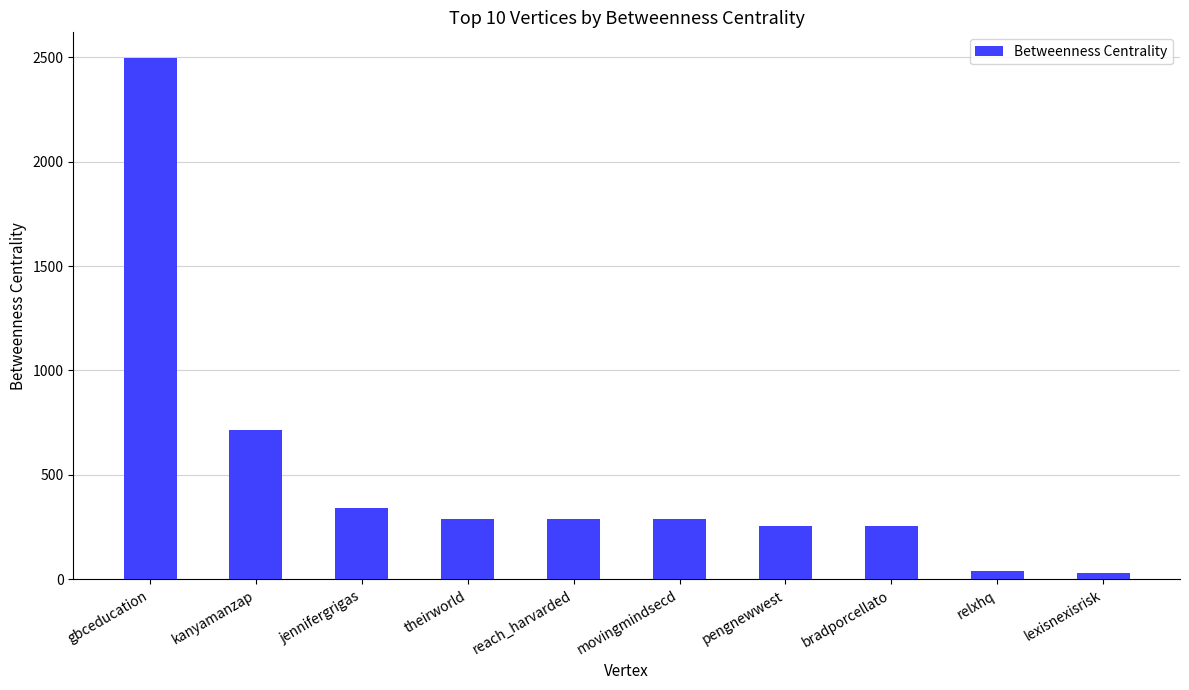

At which label does the data first exceed 288?

gbceducation